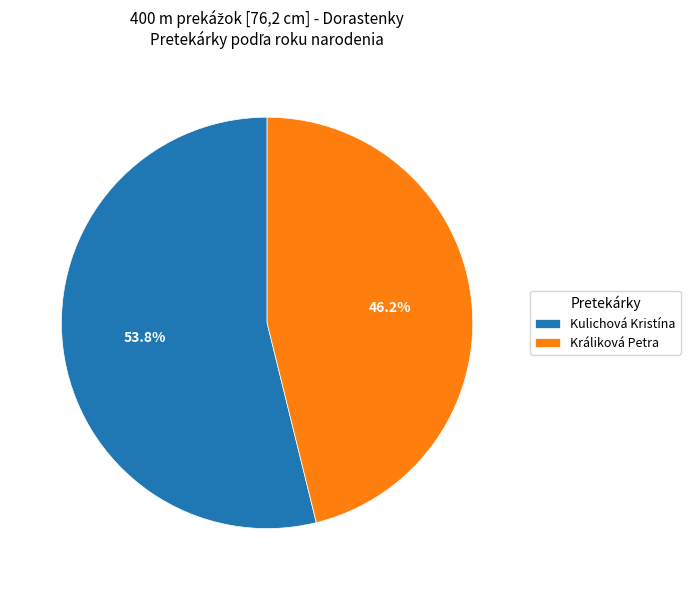

Is the sum of Králiková Petra and Kulichová Kristína greater than half?

Yes